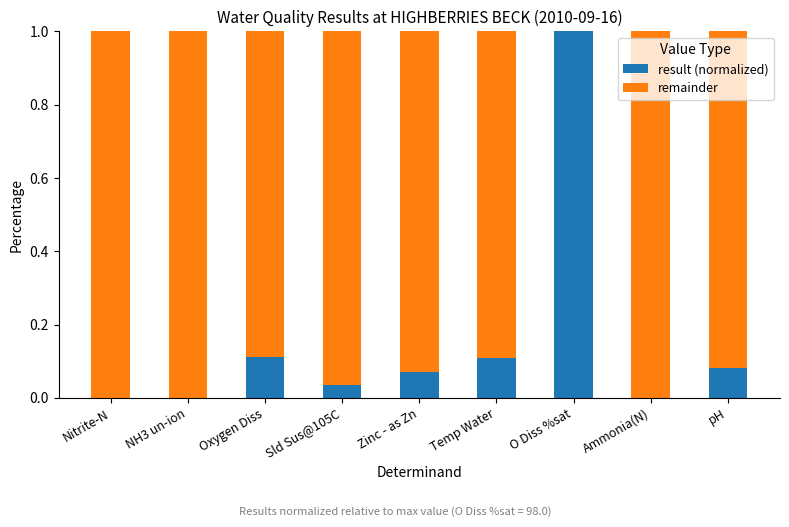

The value of result (normalized) at Sld Sus@105C is 0.0. True or false?

True